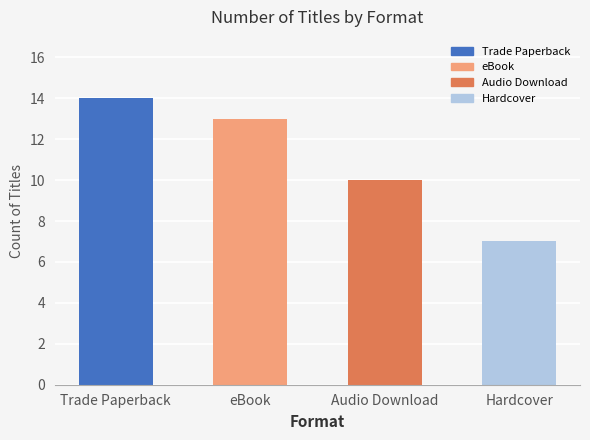

What is the ratio of the value at Hardcover to the value at Trade Paperback?

0.5